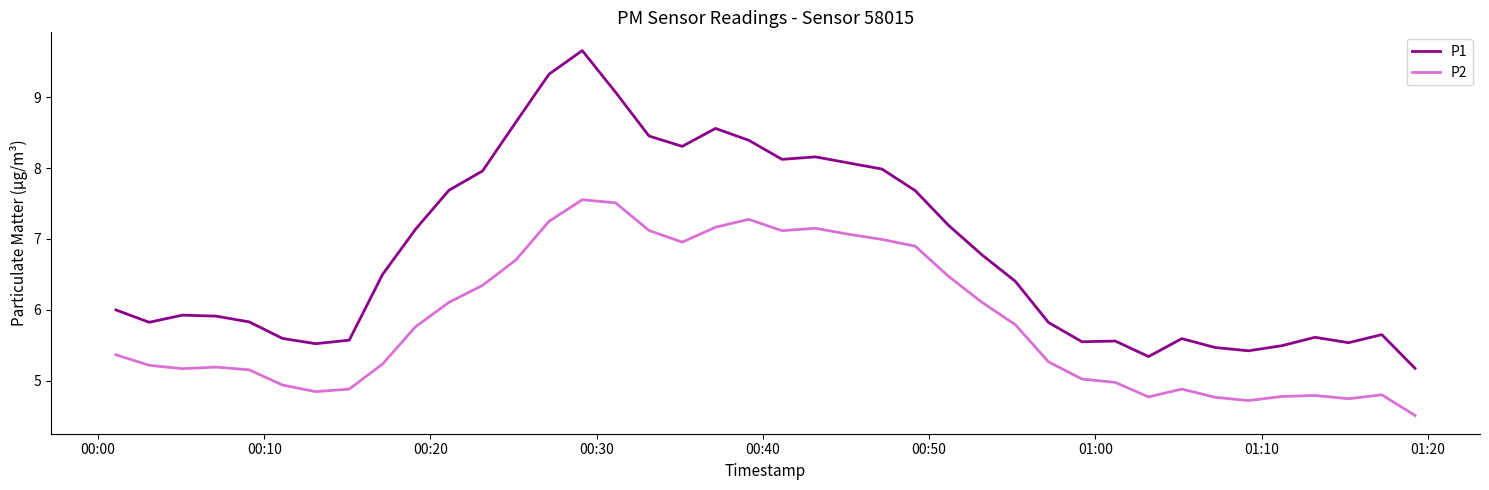

True or false: P2 and P1 cross at least once.

False